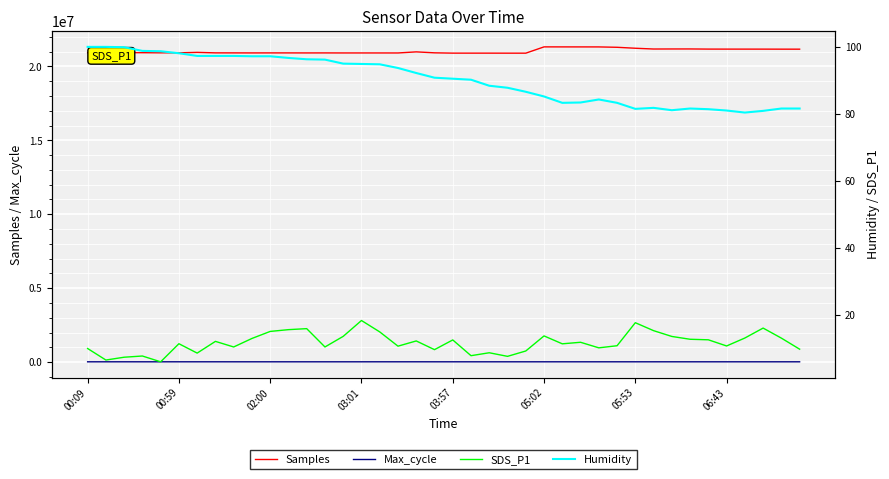

True or false: Max_cycle and Samples cross at least once.

False